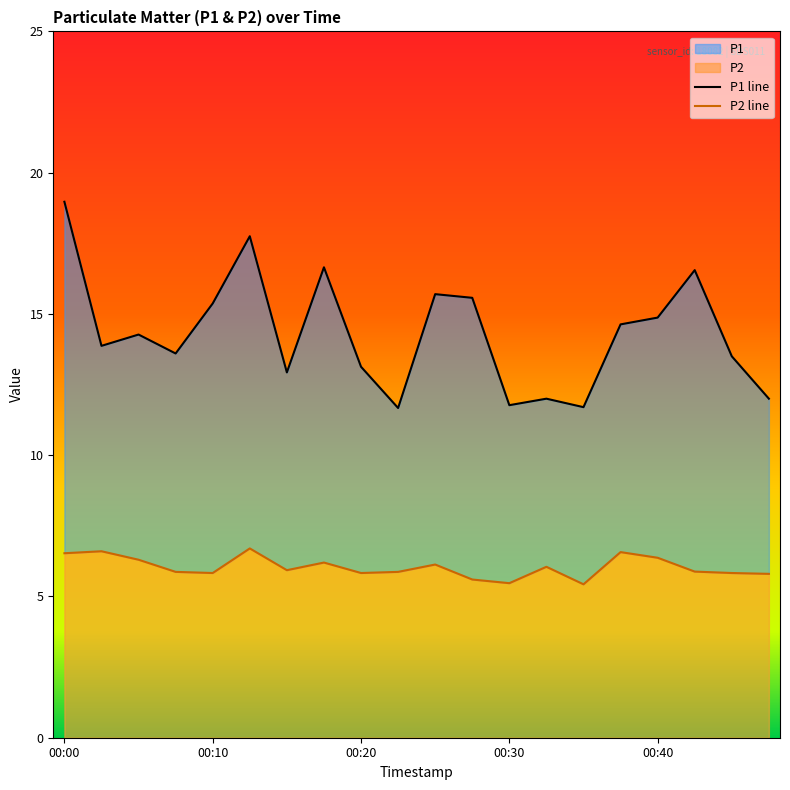

Between 00:13 and 00:32, which series saw the biggest shift?

P1